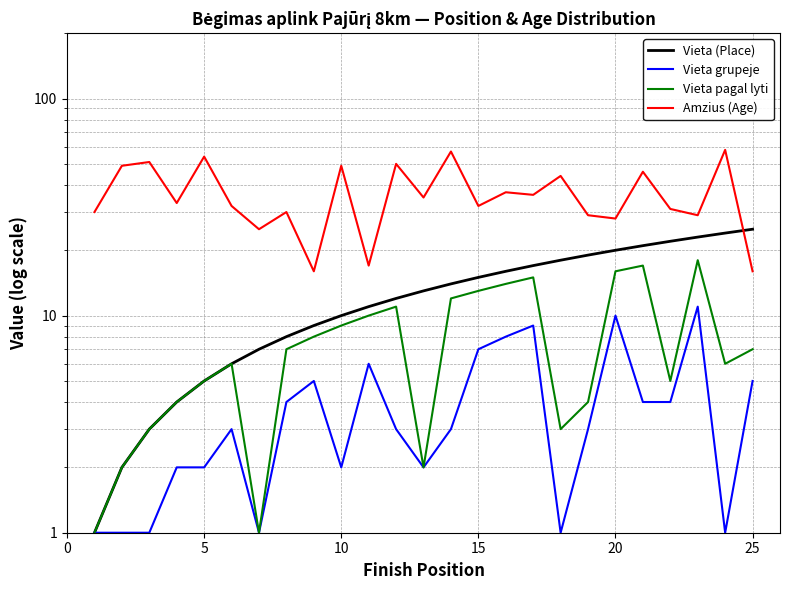

True or false: Vieta pagal lyti has a value of 3 at 12.

False